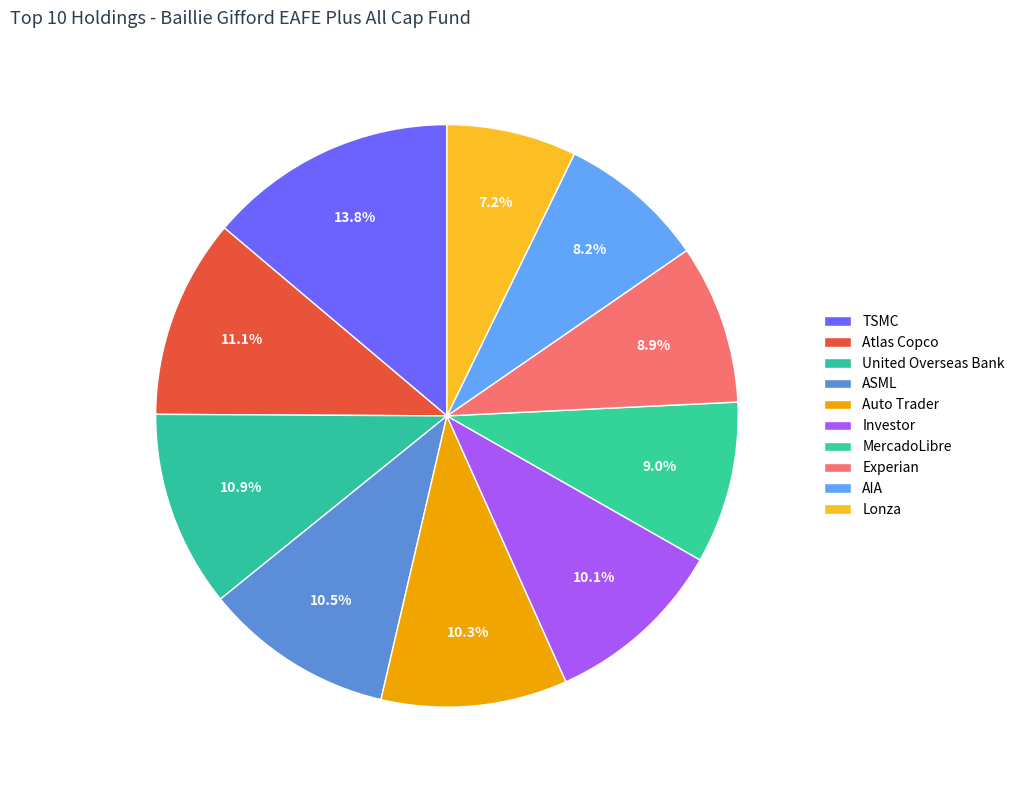

Which has a higher value, TSMC or ASML?

TSMC